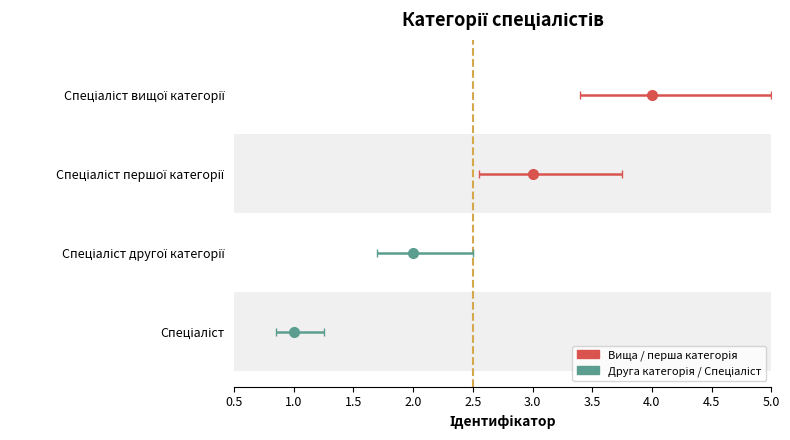

What is the maximum value shown in the chart?

4